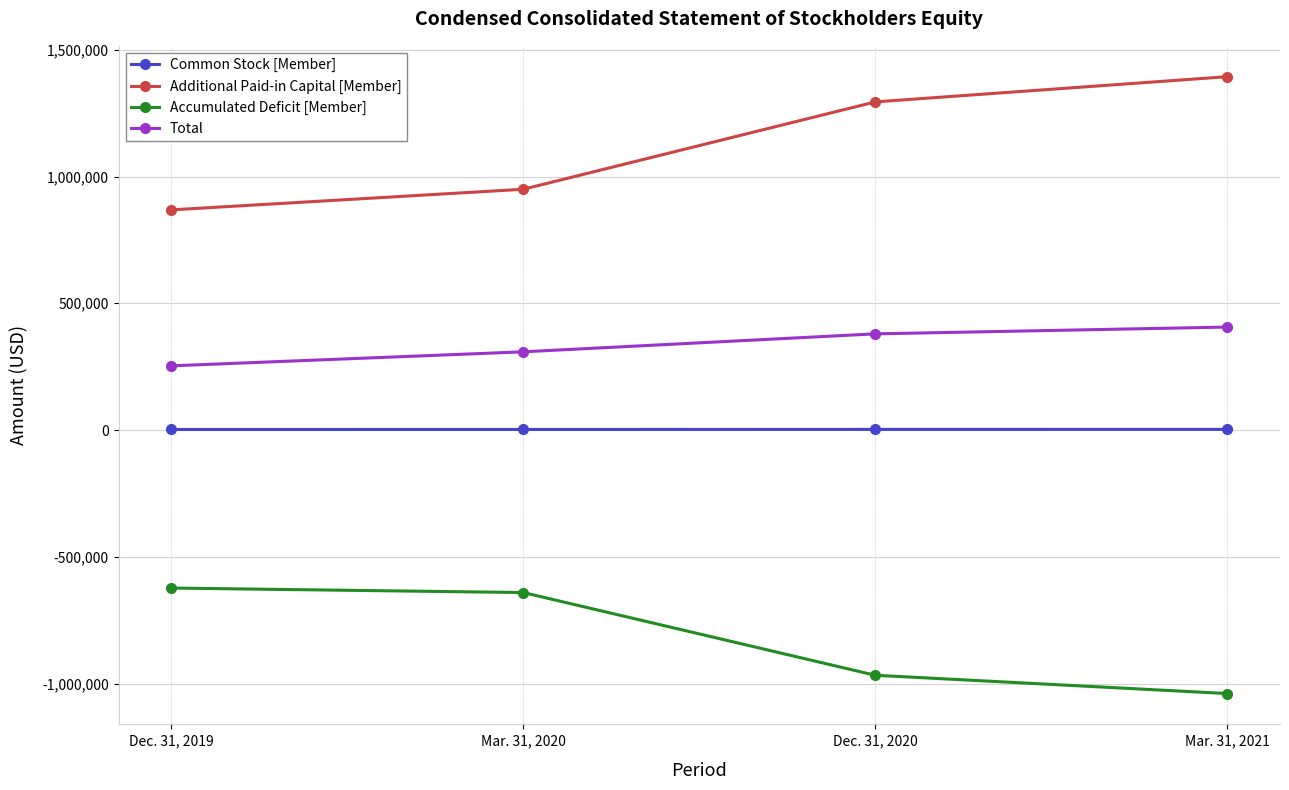

Does the chart have visible grid lines?

Yes